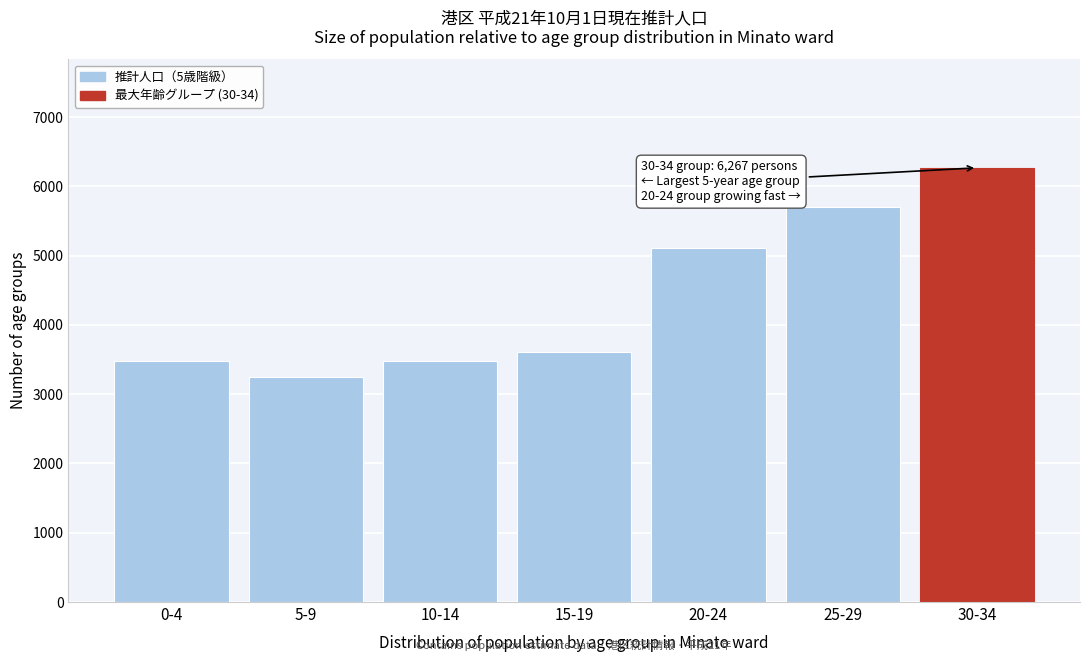

Reading left to right, list all the values displayed in this chart.

3485	3249	3485	3612	5108	5701	6267